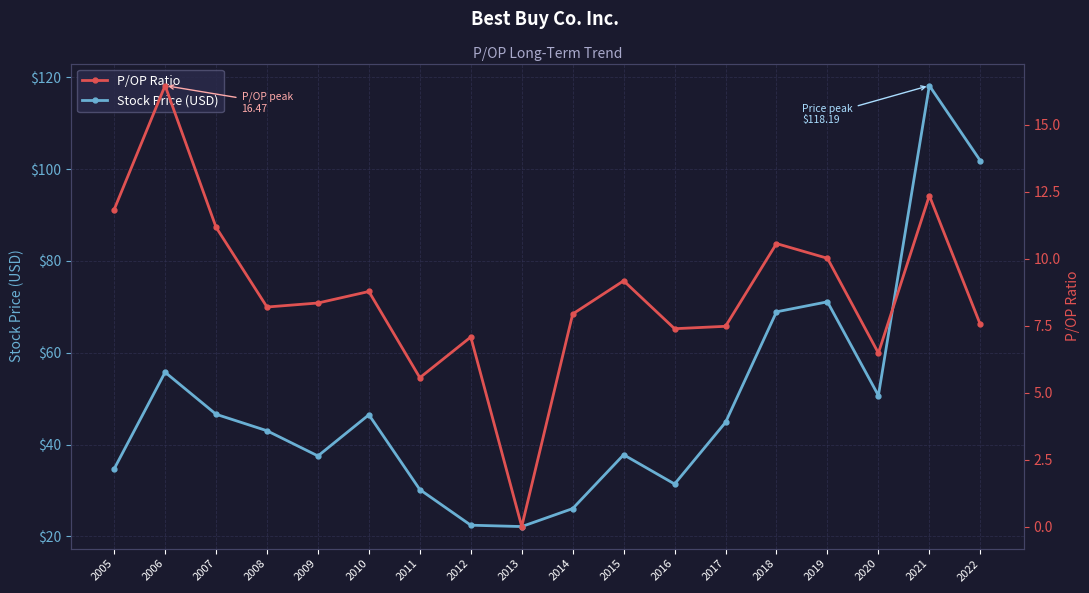

Where is Stock Price (USD) nearest to the value 70?

2018